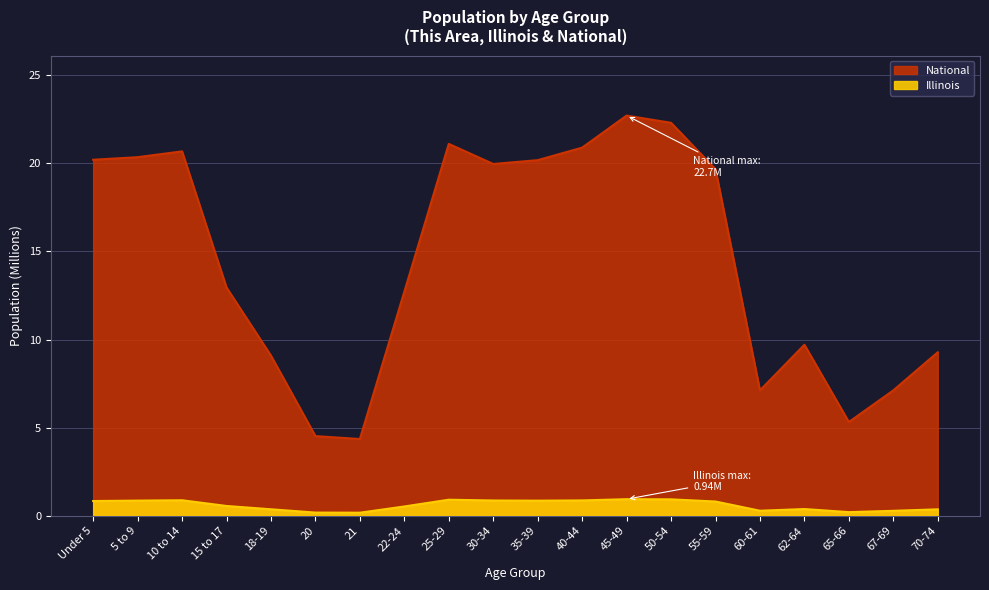

Reading left to right, list all the values displayed in this chart.

Illinois: Under 5=0.8	5 to 9=0.9	10 to 14=0.9	15 to 17=0.6	18-19=0.4	20=0.2	21=0.2	22-24=0.5	25-29=0.9	30-34=0.9	35-39=0.9	40-44=0.9	45-49=0.9	50-54=0.9	55-59=0.8	60-61=0.3	62-64=0.4	65-66=0.2	67-69=0.3	70-74=0.4
National: Under 5=20.2	5 to 9=20.3	10 to 14=20.7	15 to 17=13.0	18-19=9.1	20=4.5	21=4.4	22-24=12.7	25-29=21.1	30-34=20.0	35-39=20.2	40-44=20.9	45-49=22.7	50-54=22.3	55-59=19.7	60-61=7.1	62-64=9.7	65-66=5.3	67-69=7.1	70-74=9.3